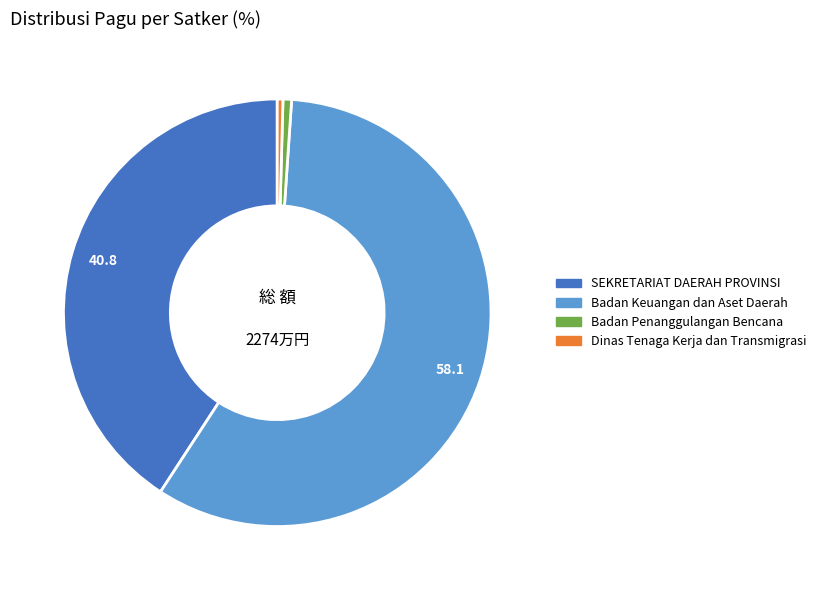

Combined, do Dinas Tenaga Kerja dan Transmigrasi and Badan Keuangan dan Aset Daerah account for over 50%?

Yes